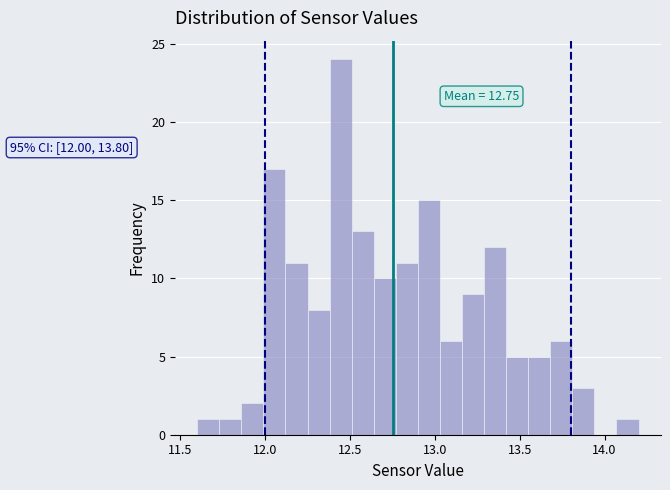

Read against the x-axis, roughly where is the centre of the tallest bar?

12.45